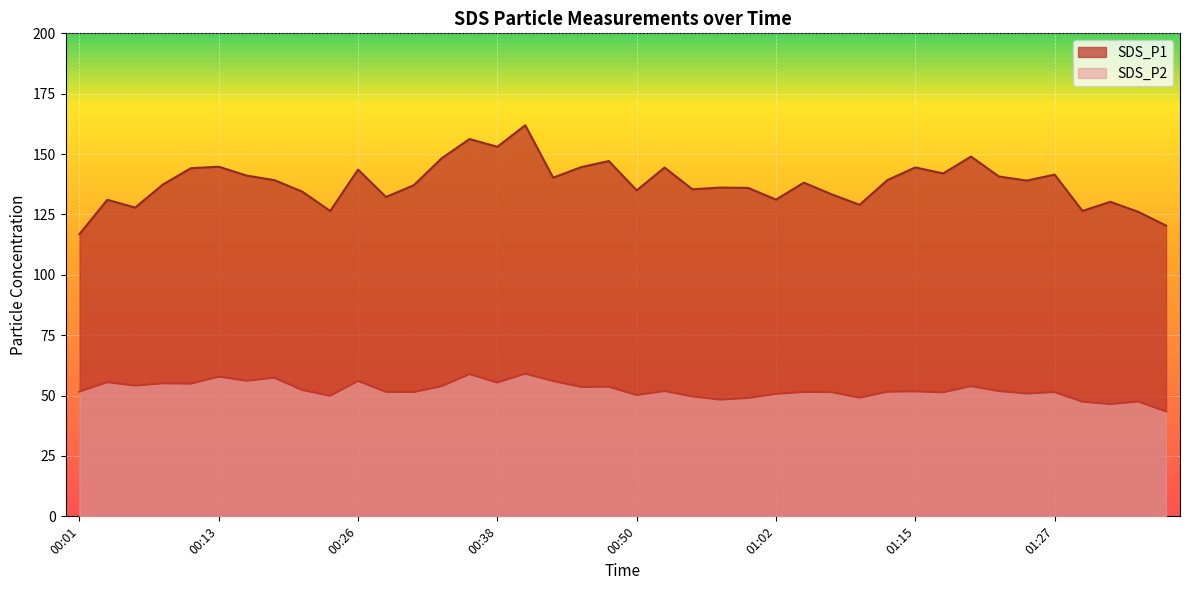

What is the difference between the maximum and minimum values in the SDS_P2 series?

15.6